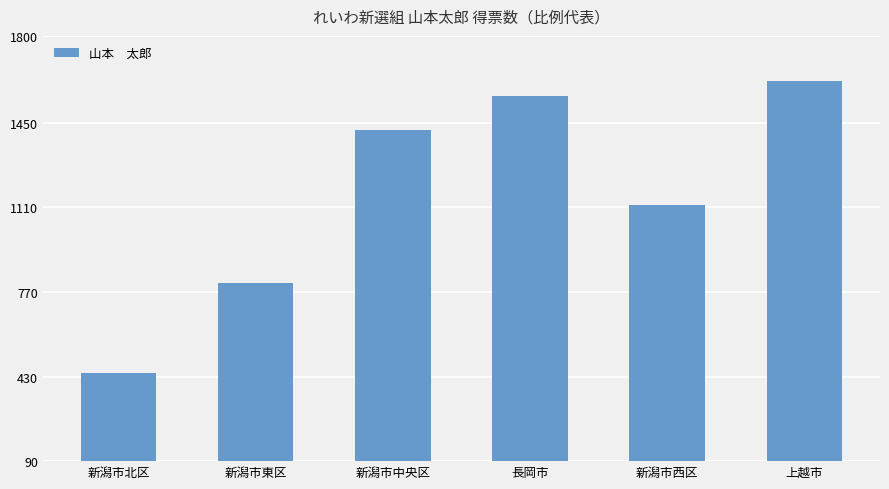

Between 新潟市北区 and 長岡市, which is larger?

長岡市